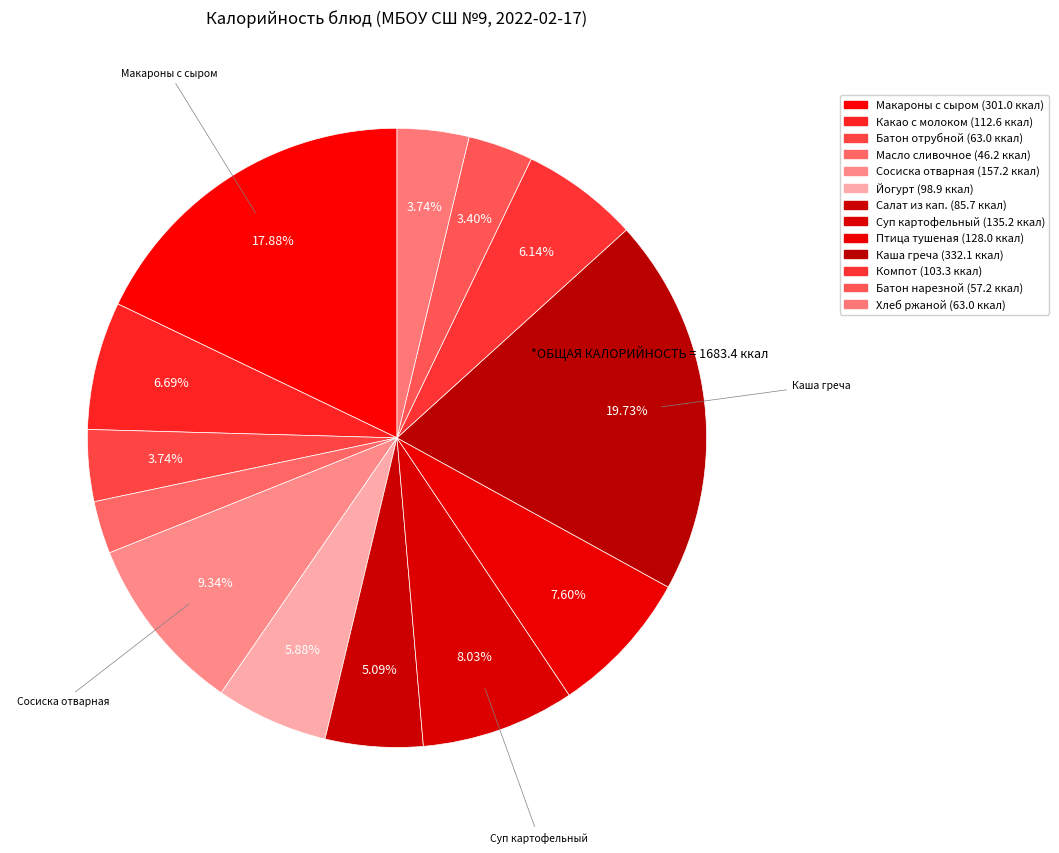

Count the number of slices in the pie.

13